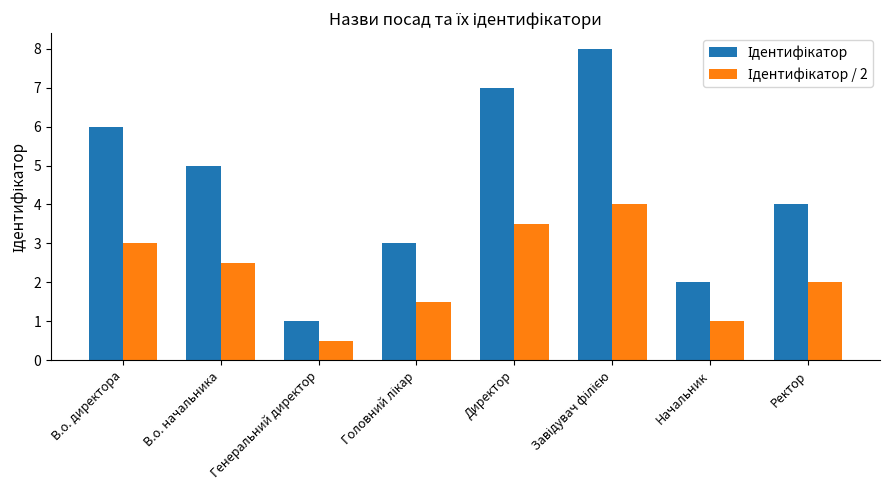

At which category does the chart reach its minimum across all series?

Генеральний директор